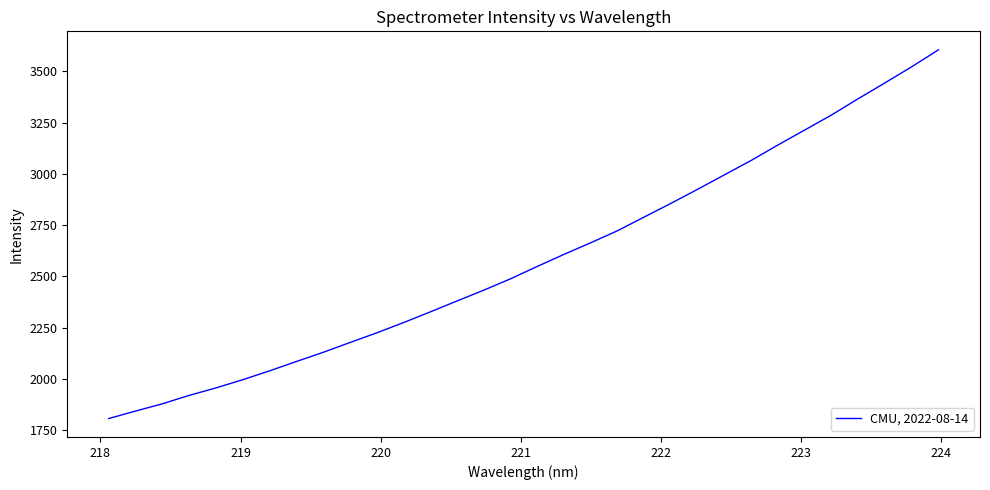

What is the difference between the maximum and minimum values?

1797.2